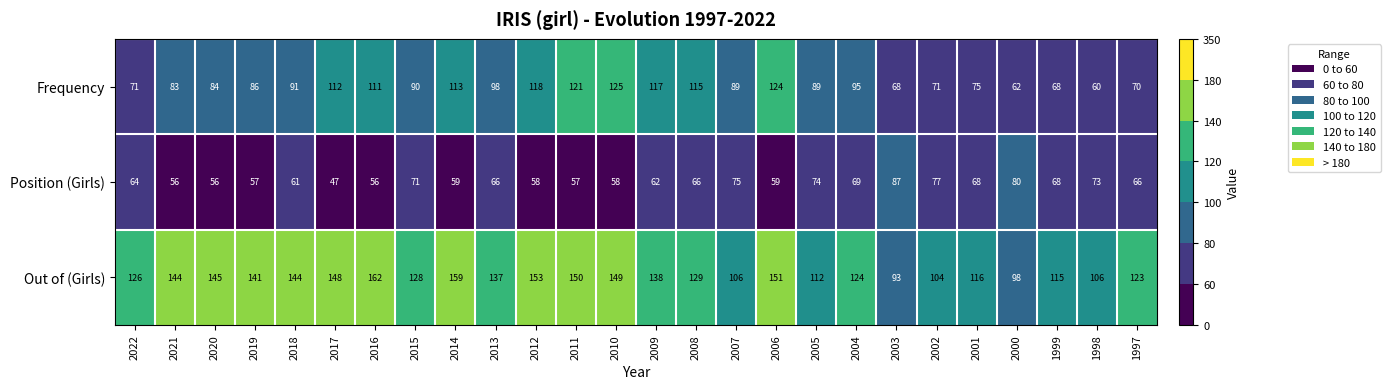

What is the difference between the second highest and second lowest values in the Position (Girls) series?

24